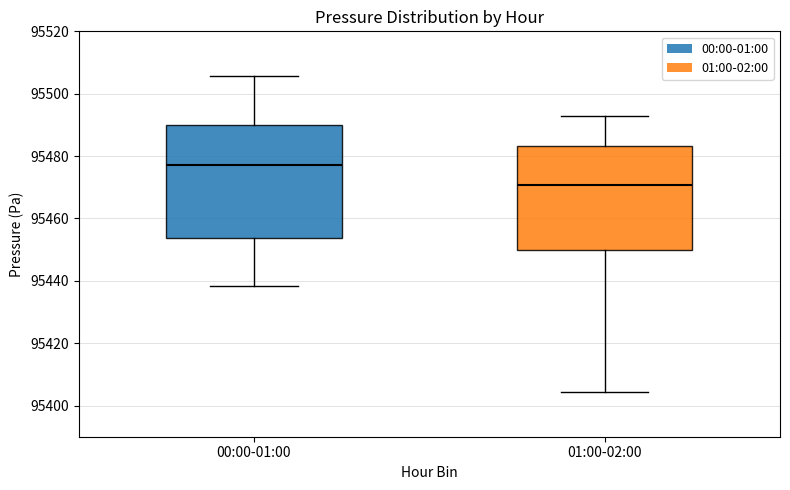

Which box has the lowest median line?

01:00-02:00